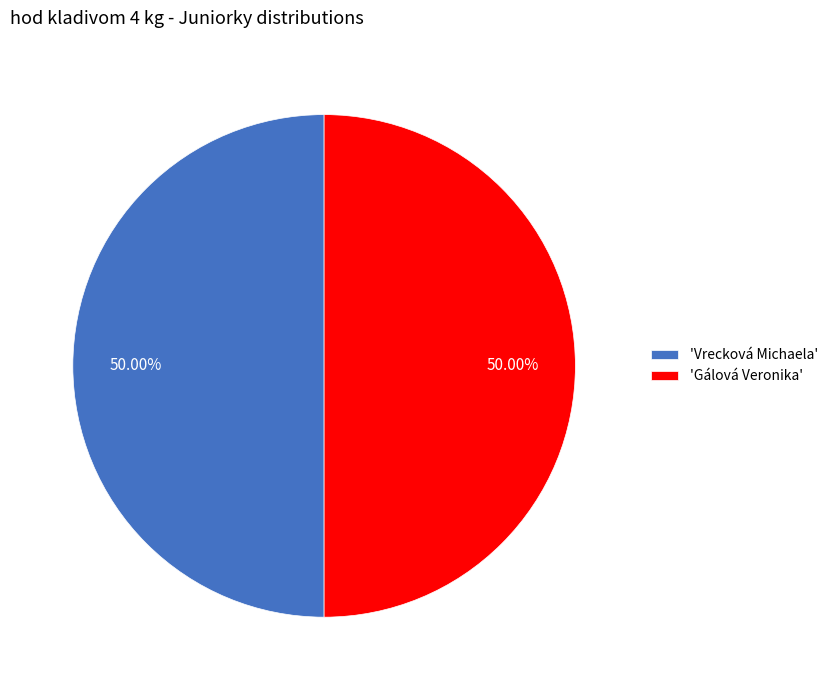

What is the ratio of the value at 'Gálová Veronika' to the value at 'Vrecková Michaela'?

1.0